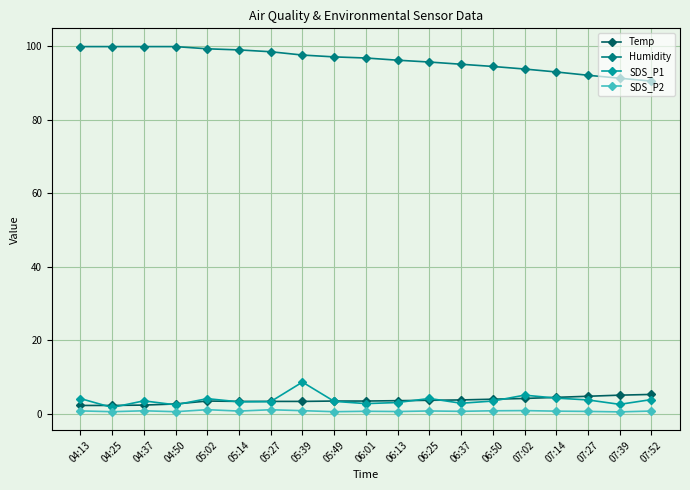

True or false: Humidity and Temp cross at least once.

False